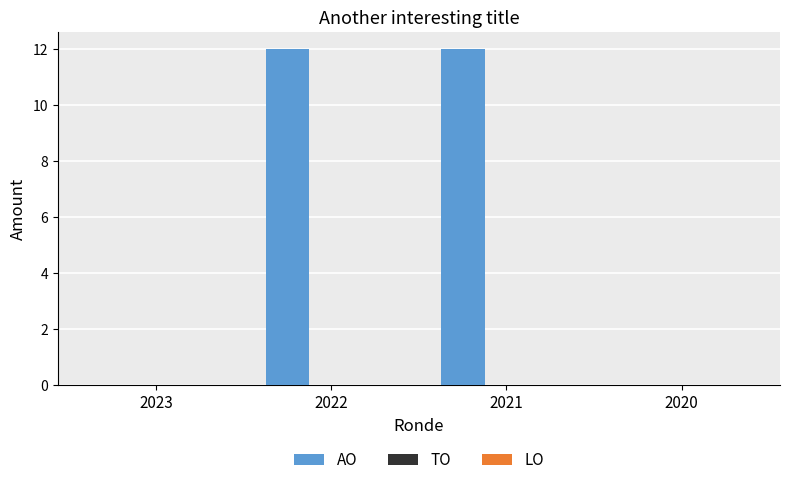

What is the maximum value shown in the chart?

12